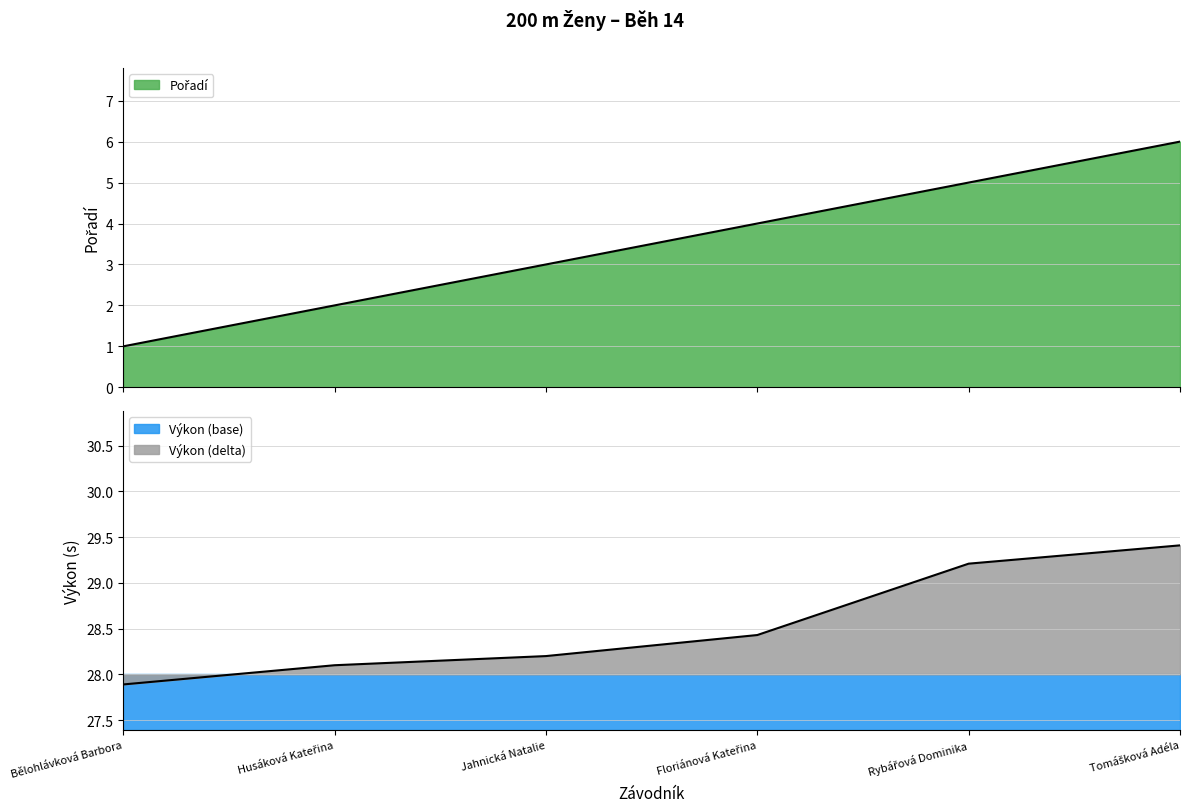

List the series in order of their overall mean, lowest first.

Pořadí, Výkon